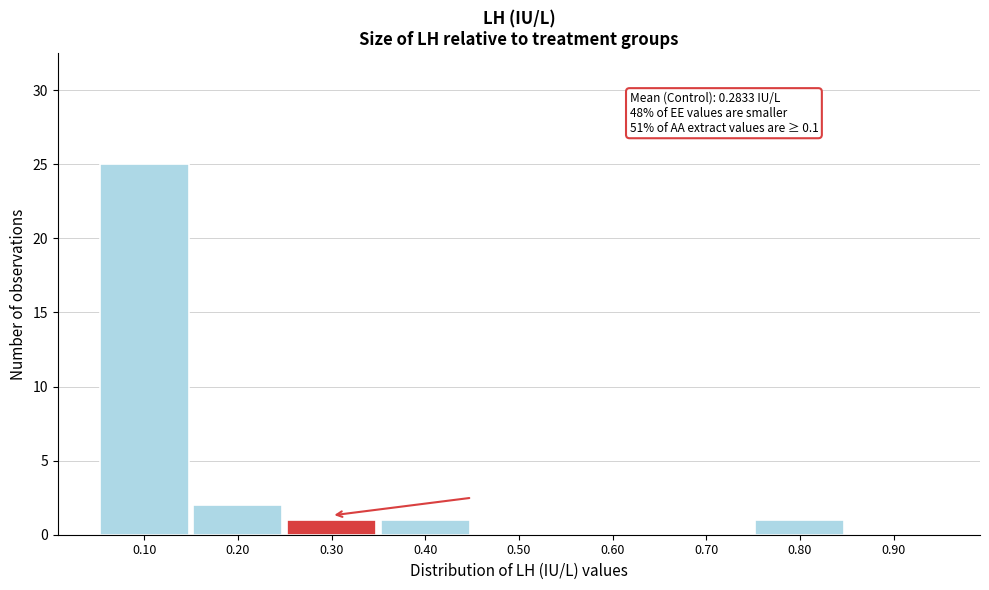

Which range on the x-axis has the tallest bar?

0.05 to 0.15